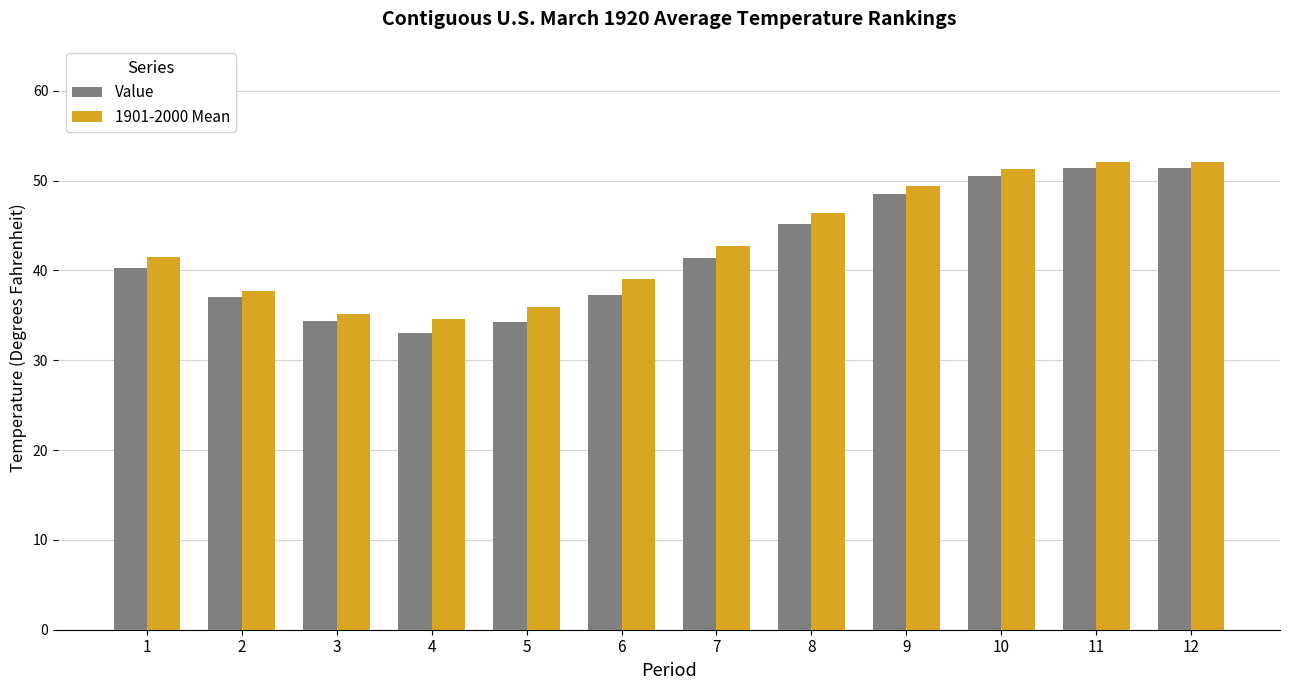

Is the value of 1901-2000 Mean at 12 greater than the value of Value at 8?

Yes